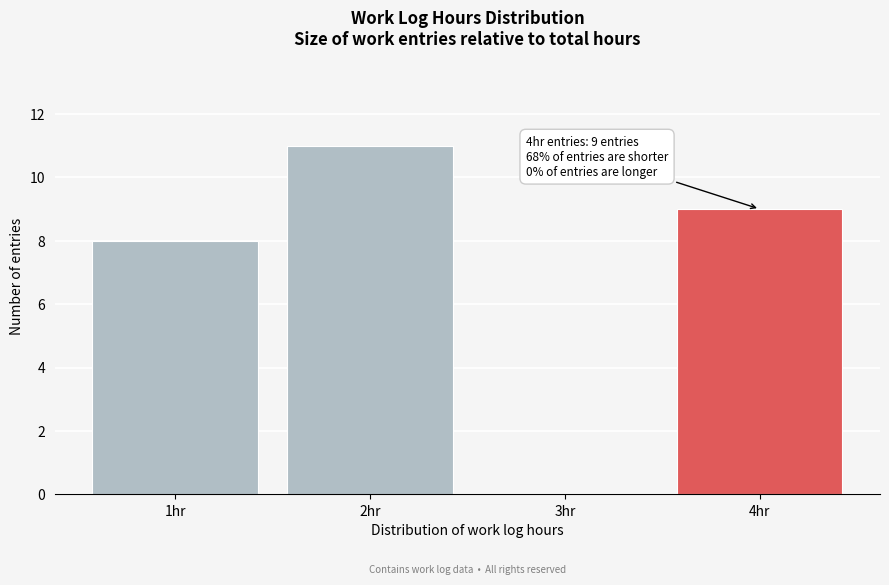

Reading left to right, extract all data points from this chart.

1hr=8	2hr=11	3hr=0	4hr=9